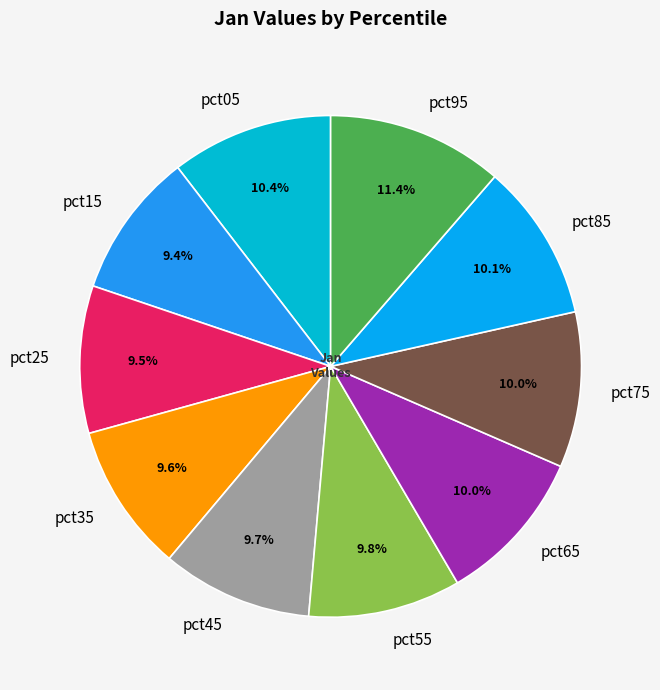

Which slice is the largest?

pct95